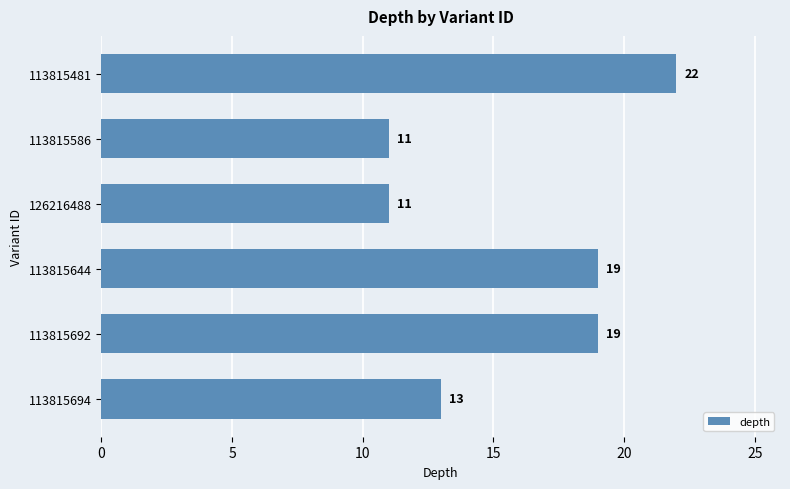

Reading top to bottom, list all the values displayed in this chart.

113815481=22	113815586=11	126216488=11	113815644=19	113815692=19	113815694=13